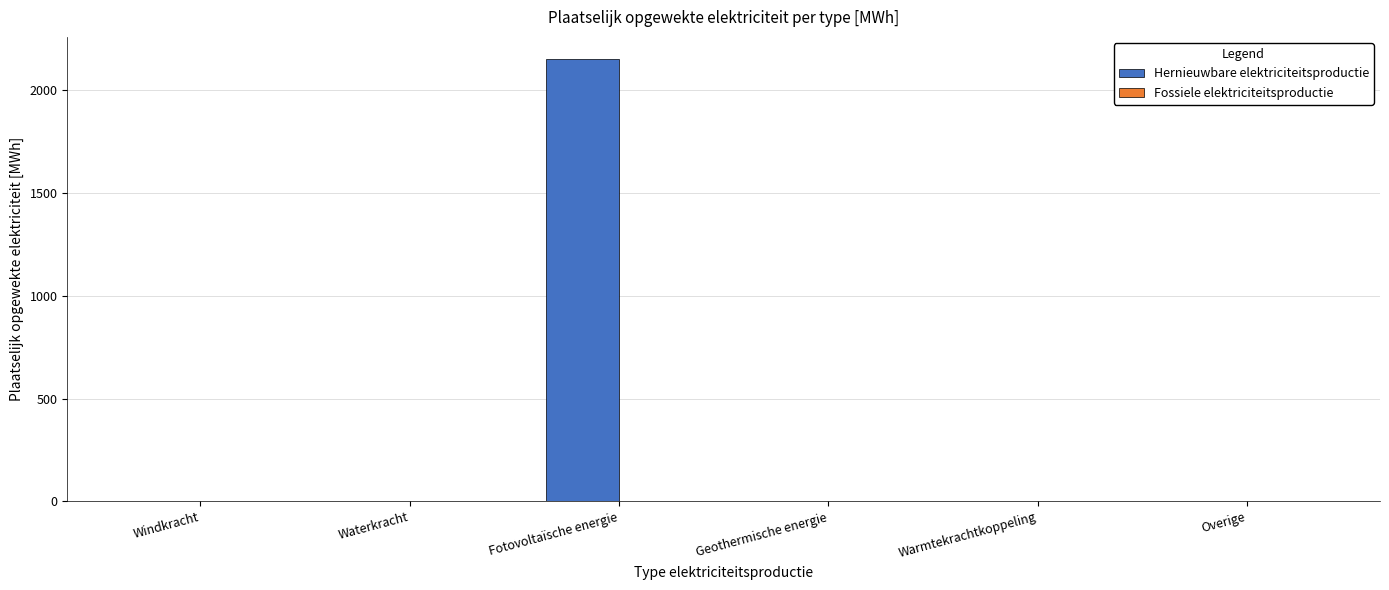

Are the bars horizontal?

No